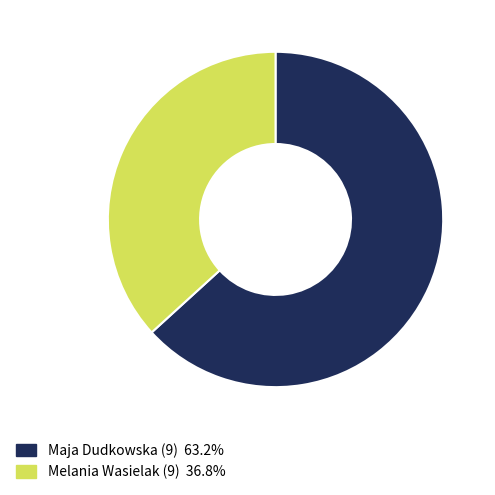

How many slices are in this pie chart?

2